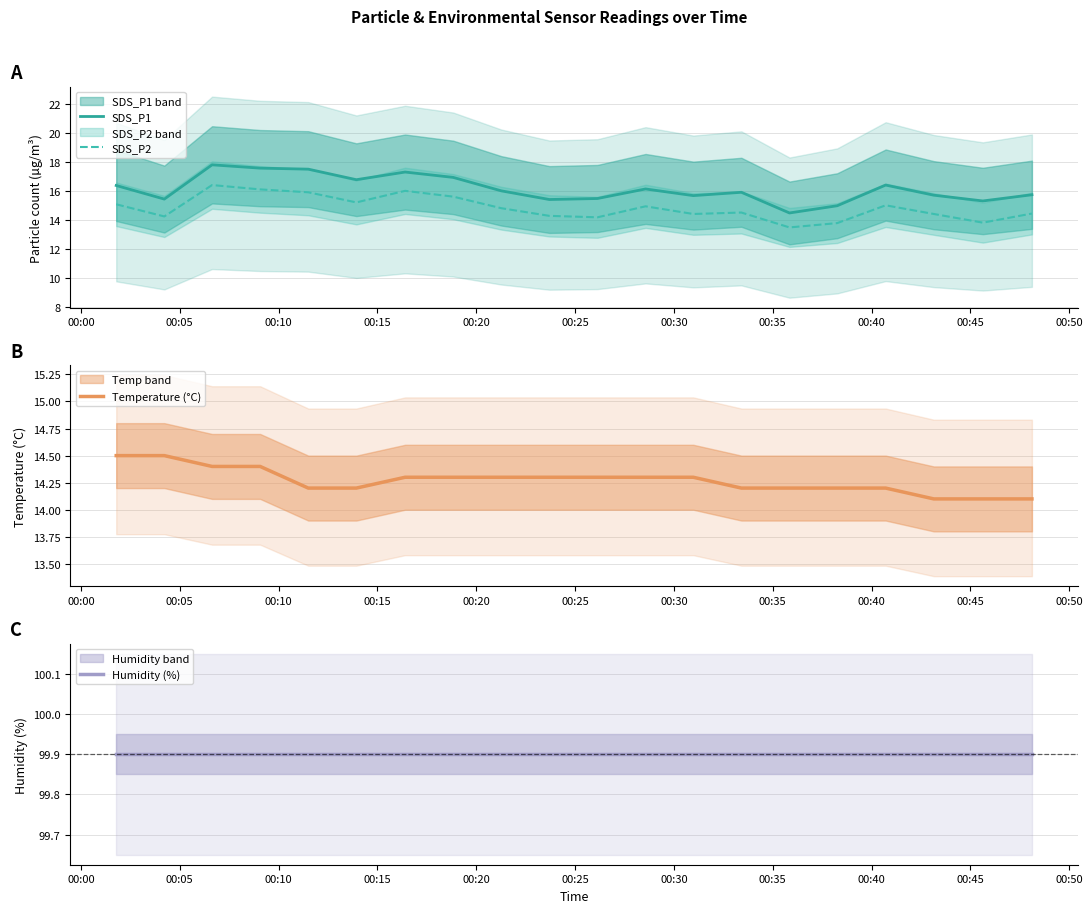

What is the difference between the maximum and second lowest values in the SDS_P2 series?

2.6